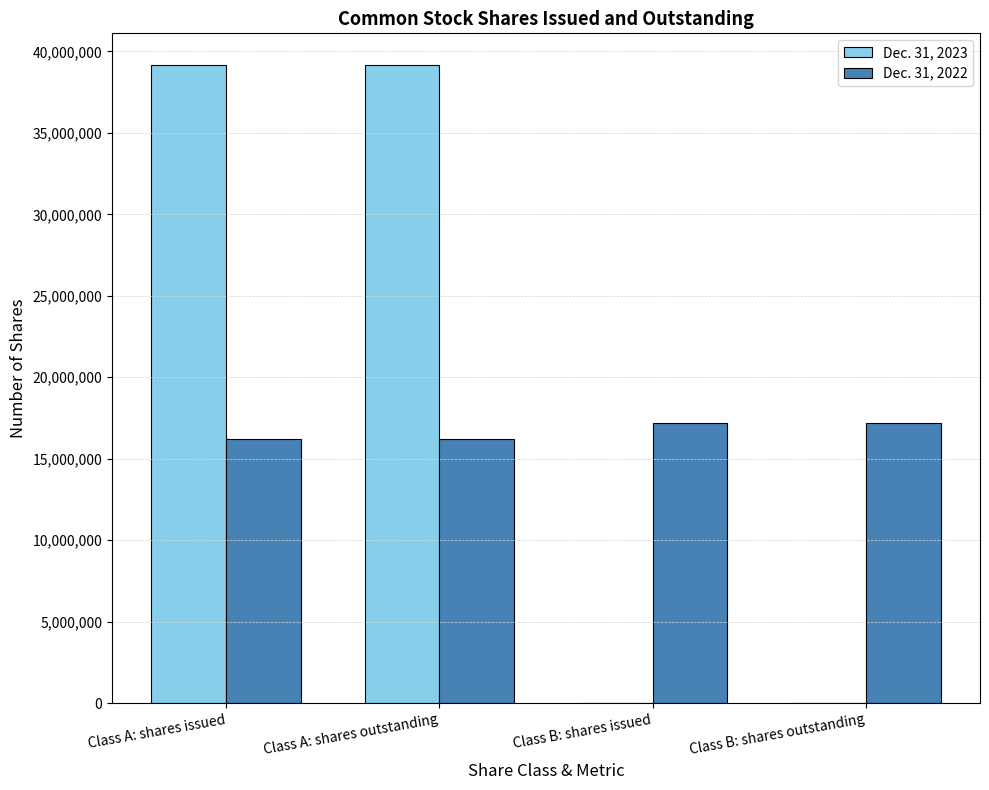

The value of Dec. 31, 2023 at Class A: shares outstanding is 39150610. True or false?

True